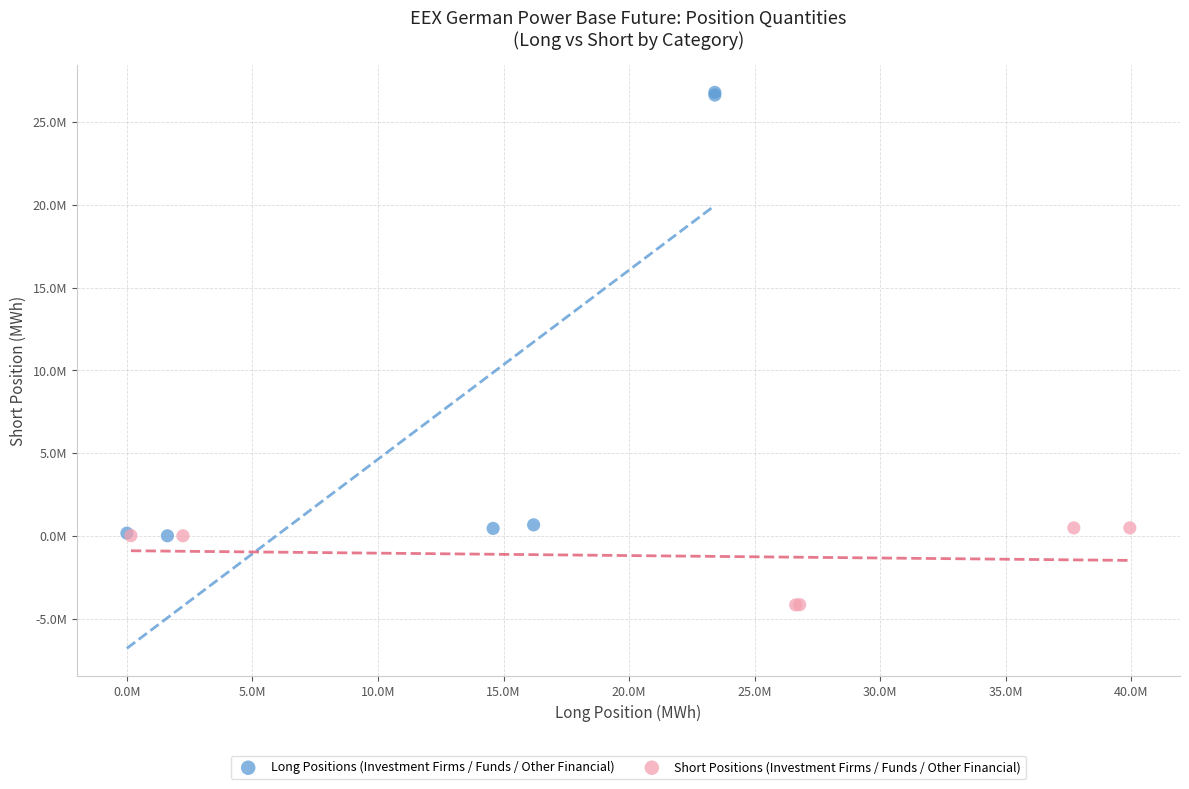

What are all the series names shown in the legend?

Long Positions (Investment Firms / Funds / Other Financial), Short Positions (Investment Firms / Funds / Other Financial)